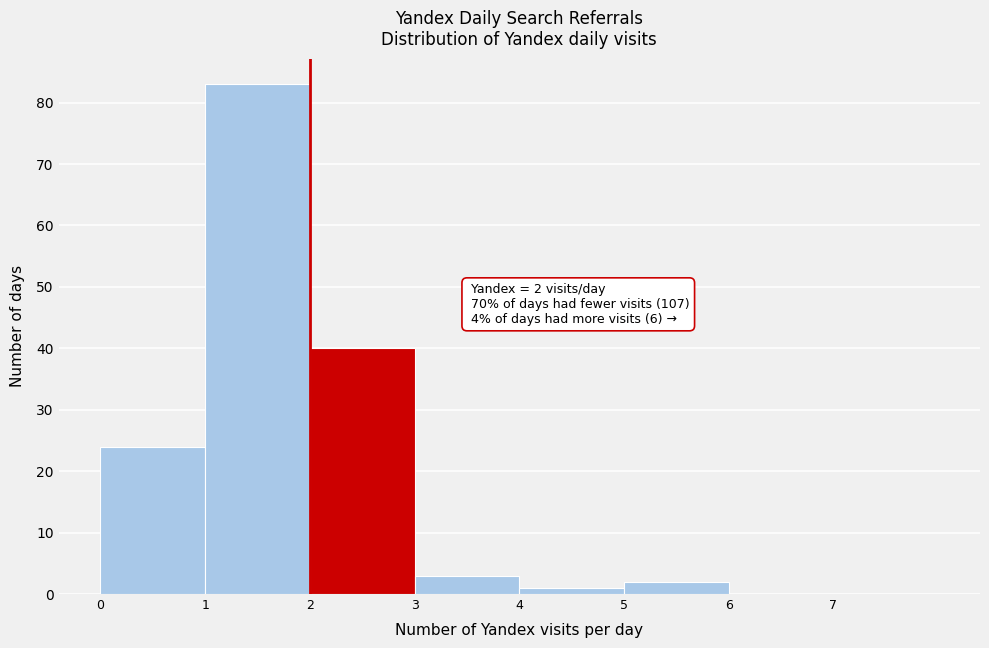

Over which range of the x-axis is the bar tallest?

1 to 2